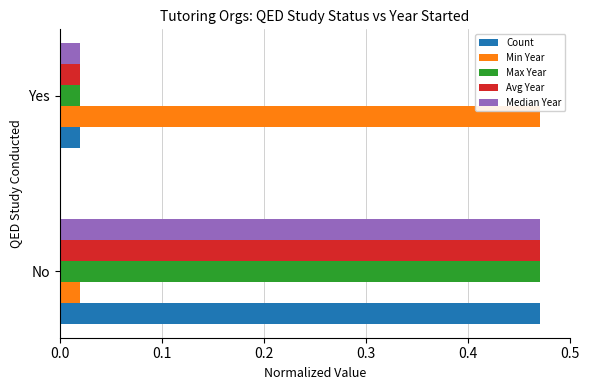

Rank the series by their average value, from highest to lowest.

Count, Avg Year, Max Year, Min Year, Median Year